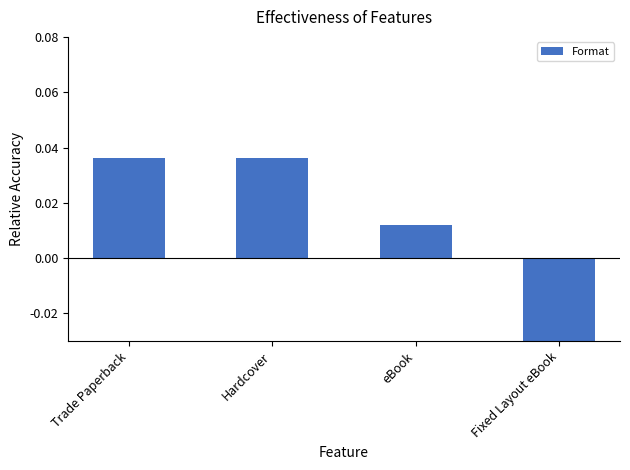

How many values are between 0 and 1?

3